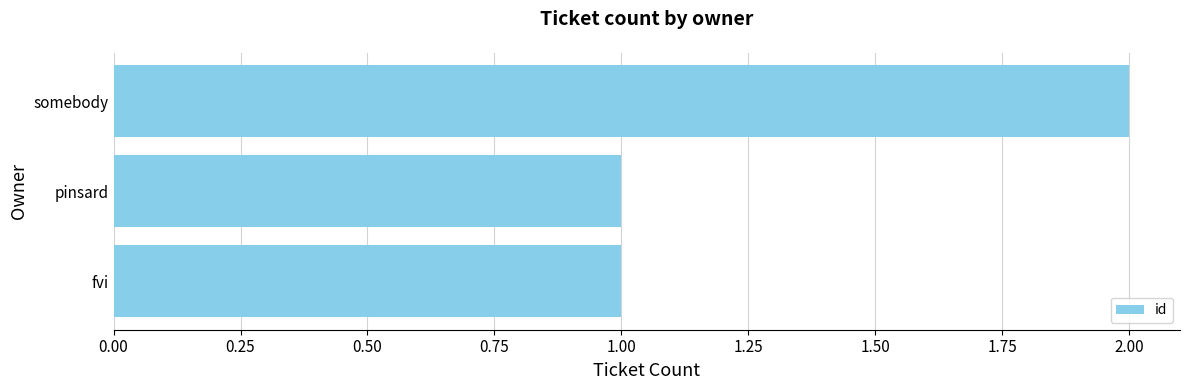

The value at fvi is 1. True or false?

True